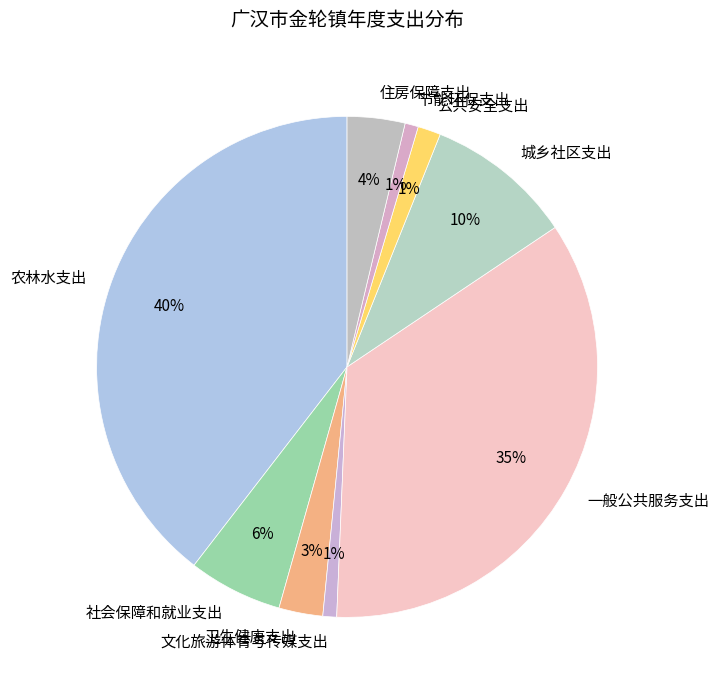

Approximately how many times larger is the value at 农林水支出 compared to 一般公共服务支出?

1.1